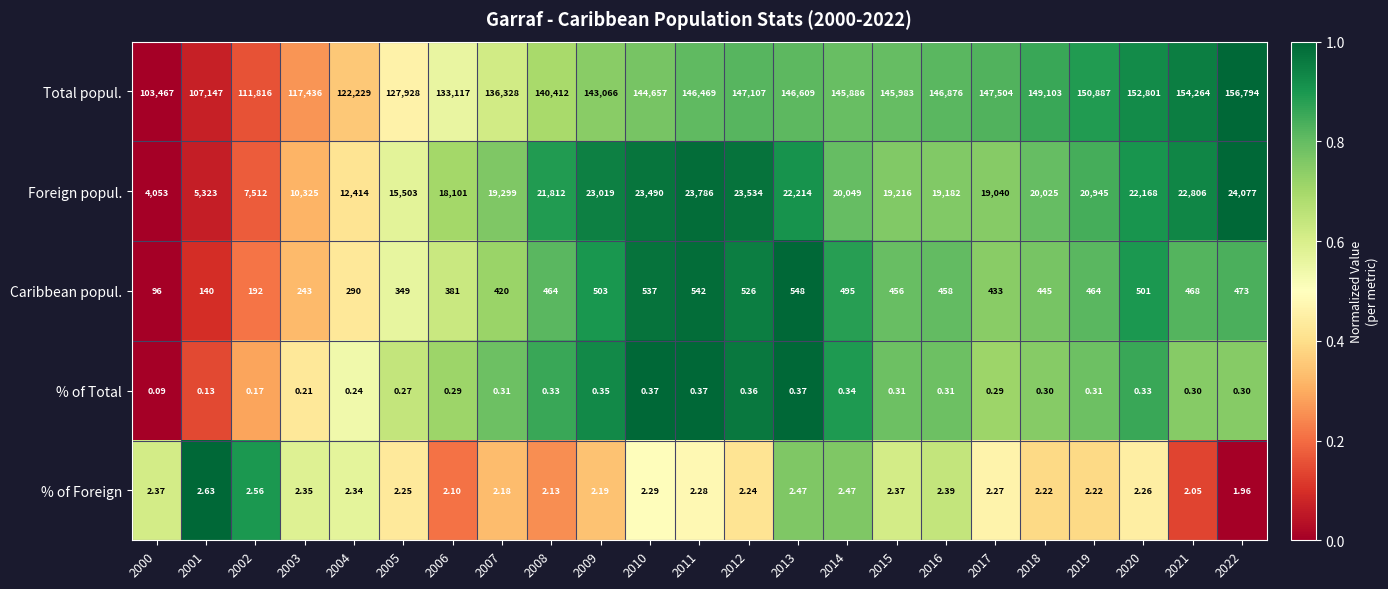

At 2006, list the series in order from largest to smallest.

Total popul., Foreign popul., Caribbean popul., % of Foreign, % of Total